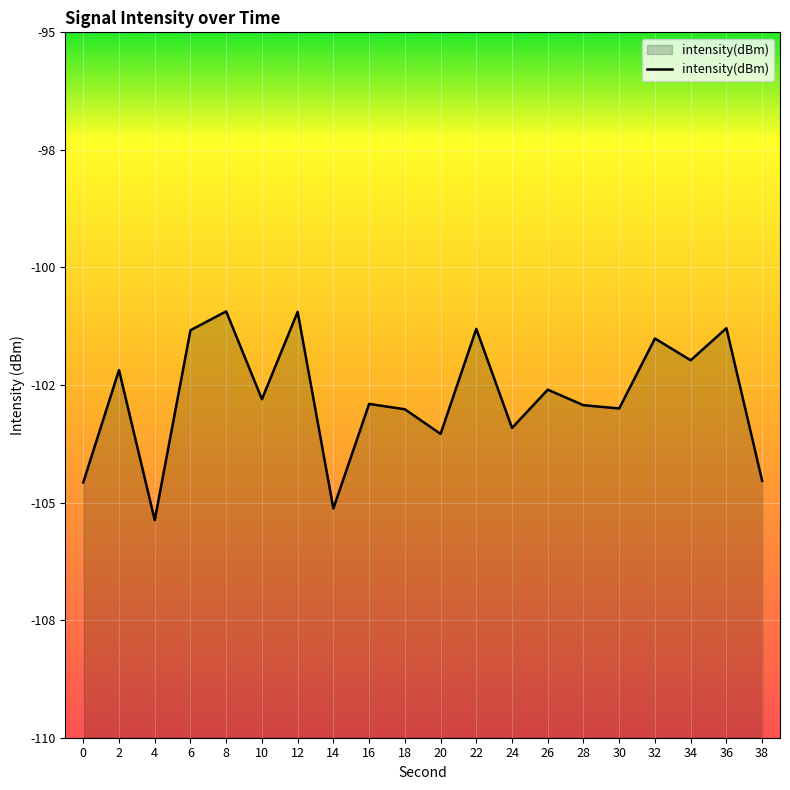

How many data points does each series have?

20